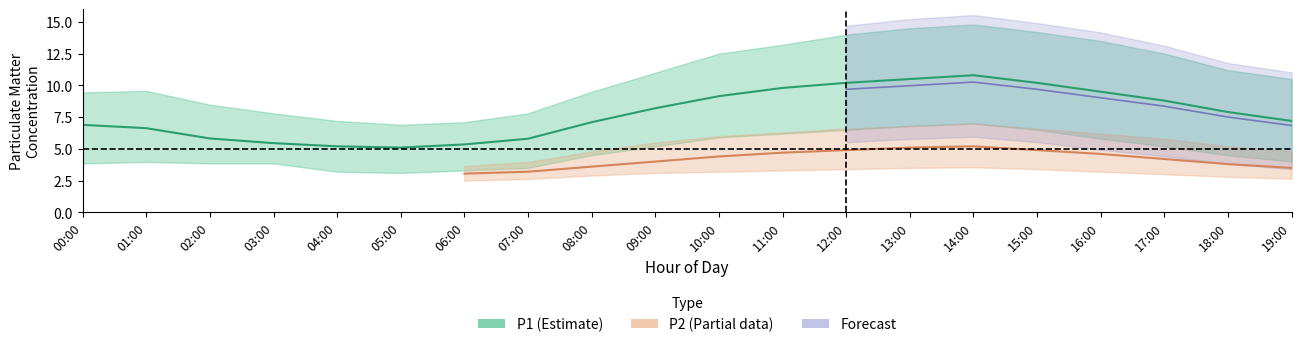

True or false: P1_mean and P2_lower intersect in this chart.

False